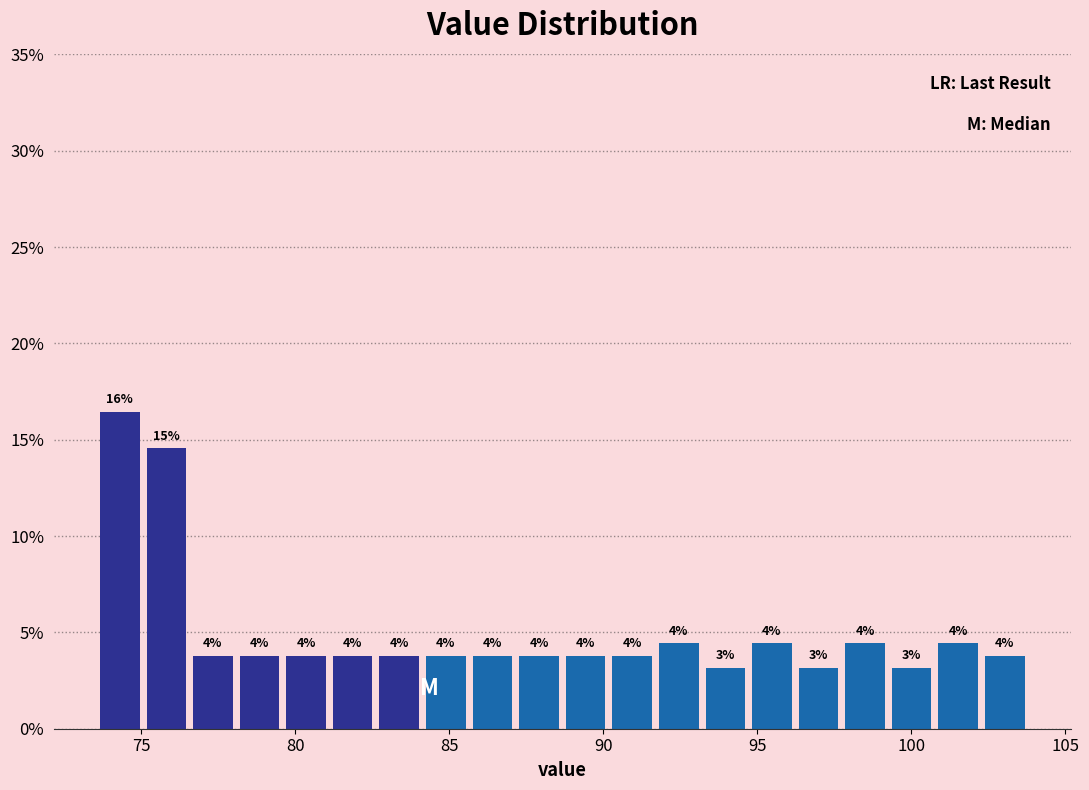

Read against the x-axis, roughly where is the centre of the tallest bar?

74.5